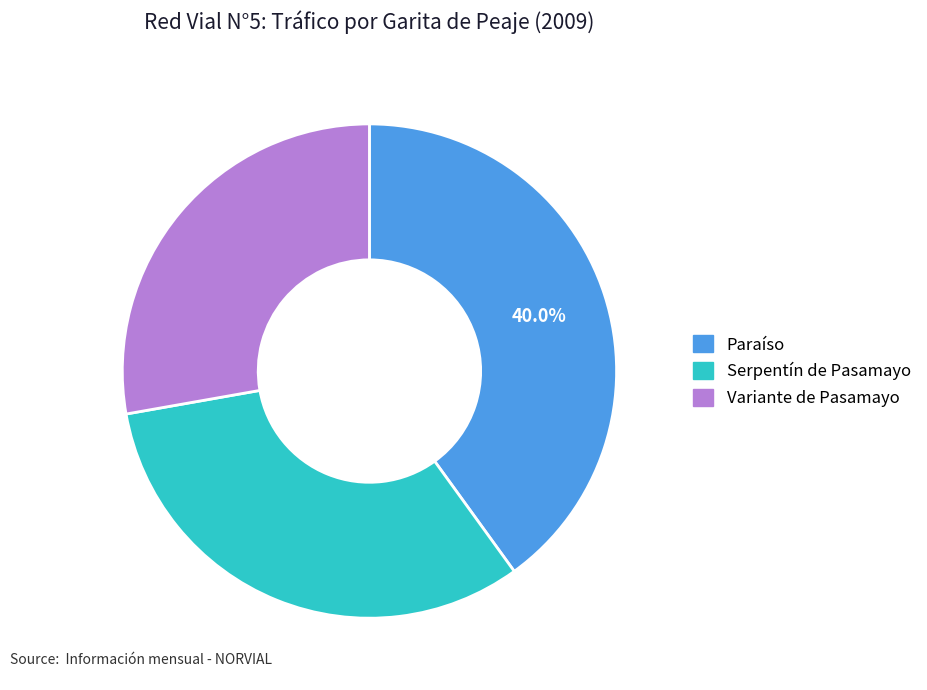

Does any single category account for the majority?

No